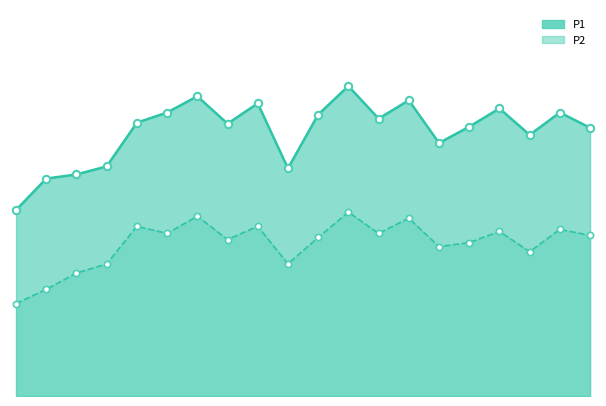

At how many categories does at least one series exceed 23?

15